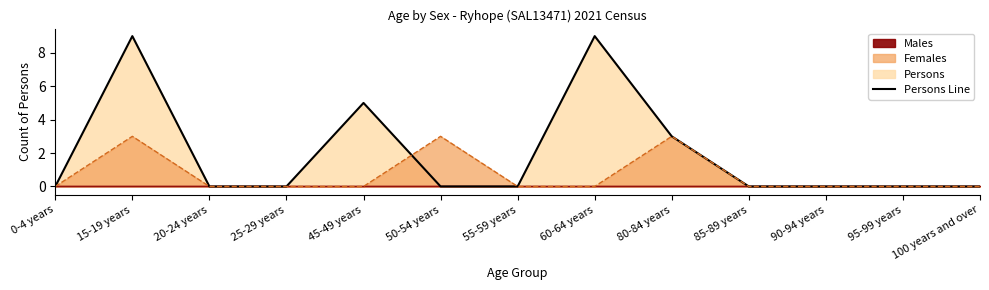

What is the label of the 13th point from the left?

100 years and over